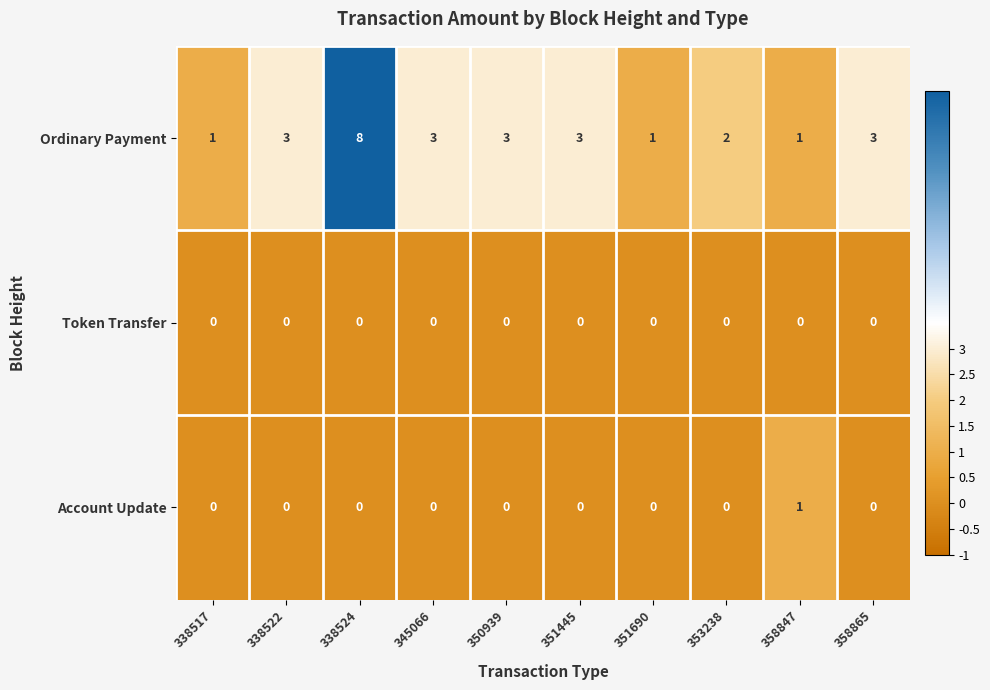

The Account Update series shows 1 at 358865. True or false?

False